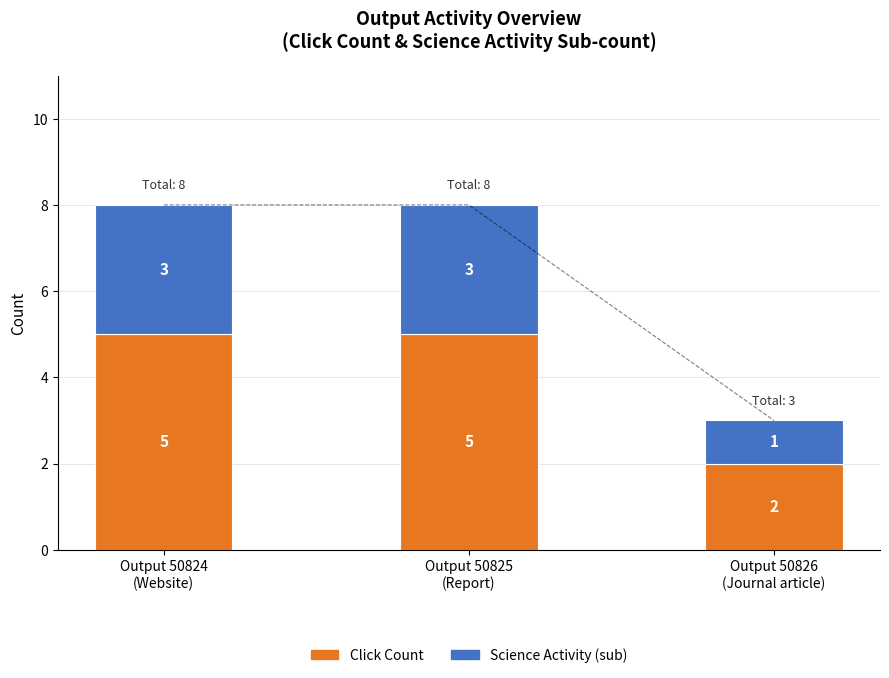

At how many categories does at least one series exceed 4?

2